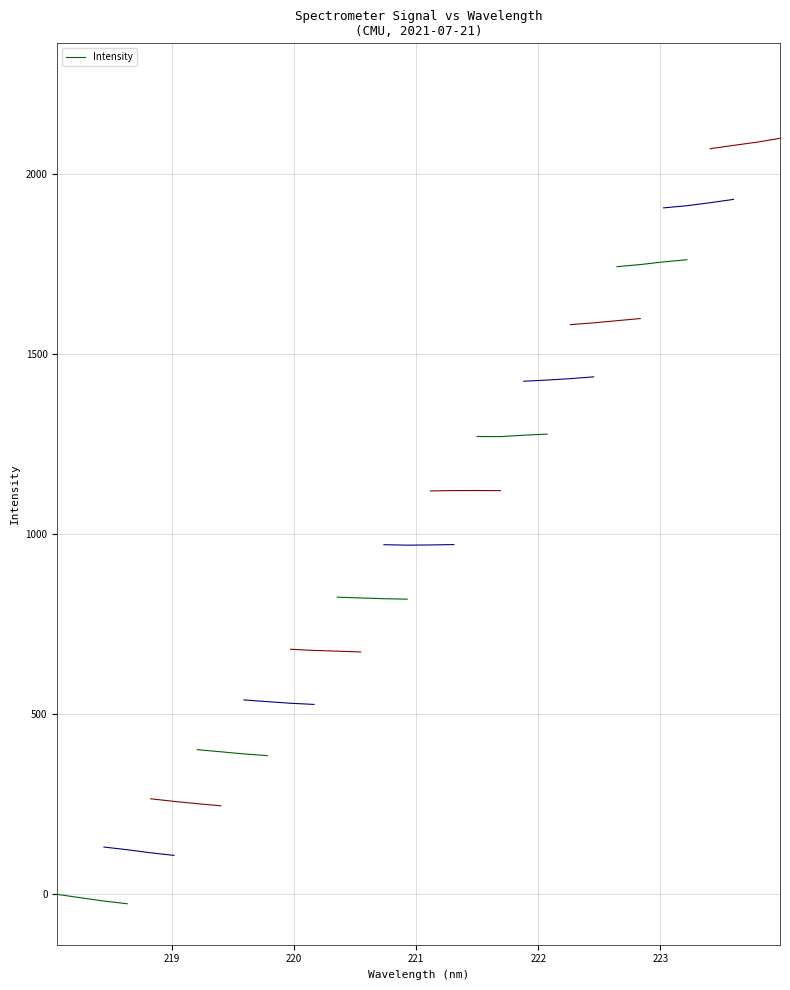

How many series are shown in this chart?

1